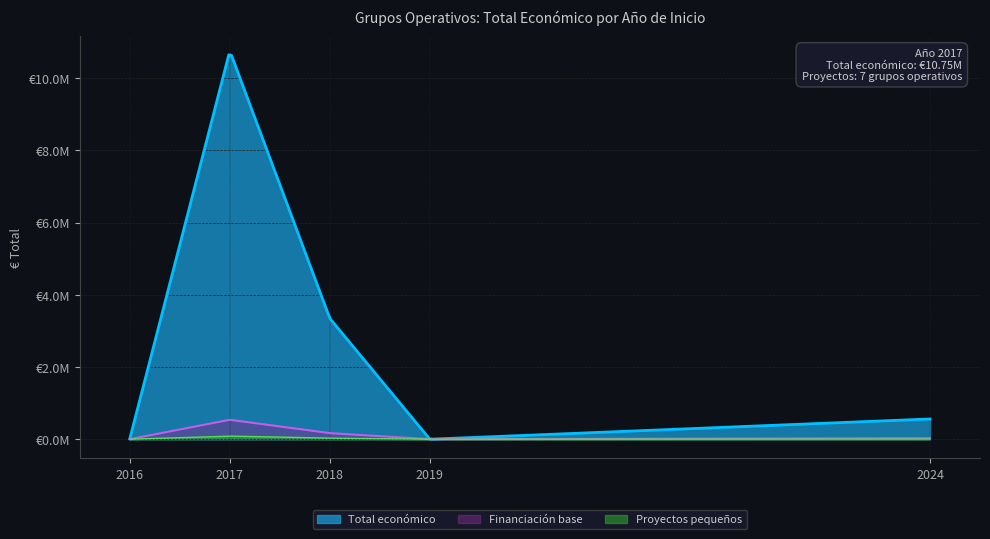

What are all the series names shown in the legend?

Total económico, Financiación base, Proyectos pequeños